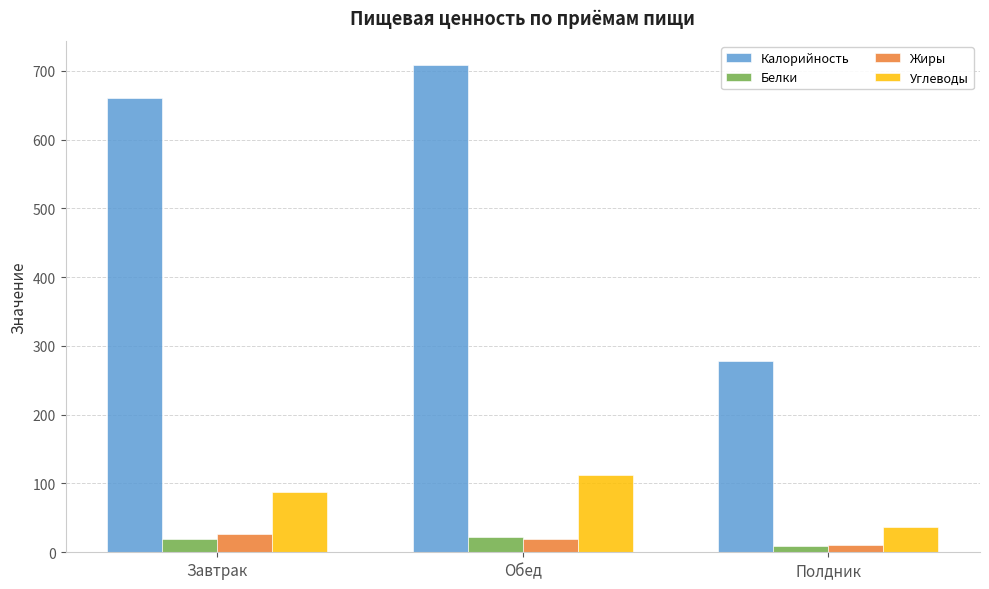

What are all the series names shown in the legend?

Калорийность, Белки, Жиры, Углеводы